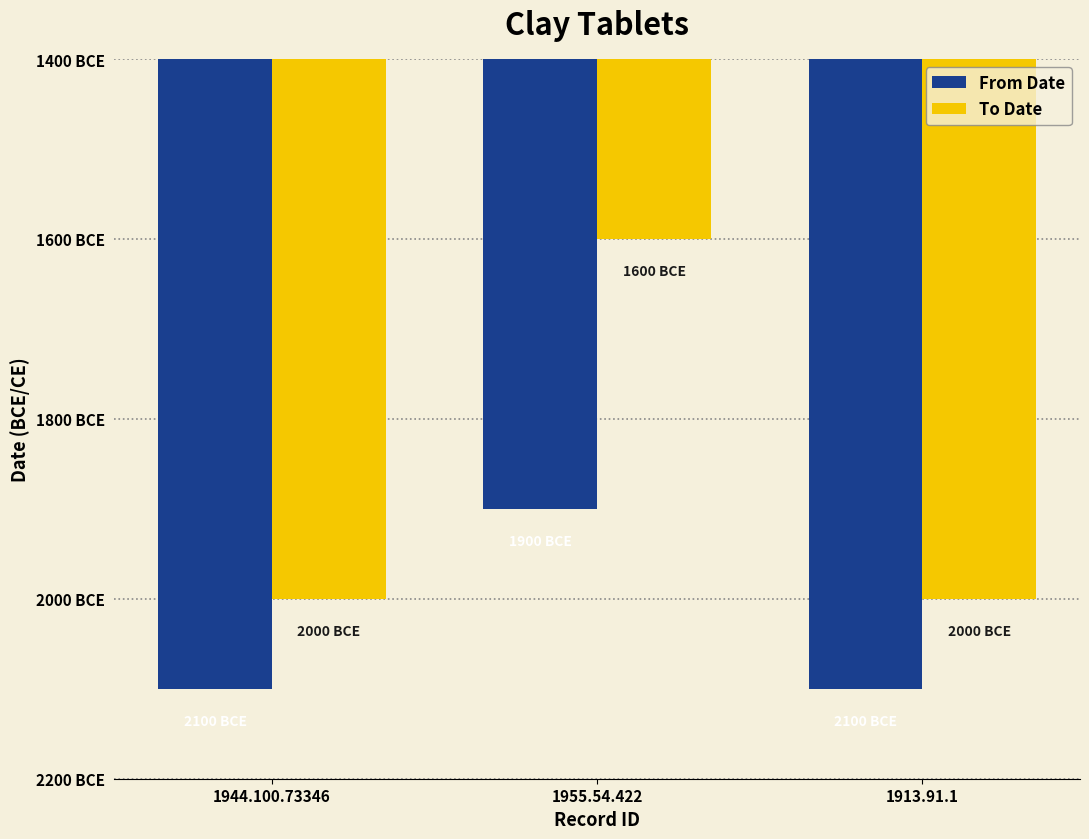

Reading left to right, transcribe all the data shown in this chart.

From Date: -2100	-1900	-2100
To Date: -2000	-1600	-2000